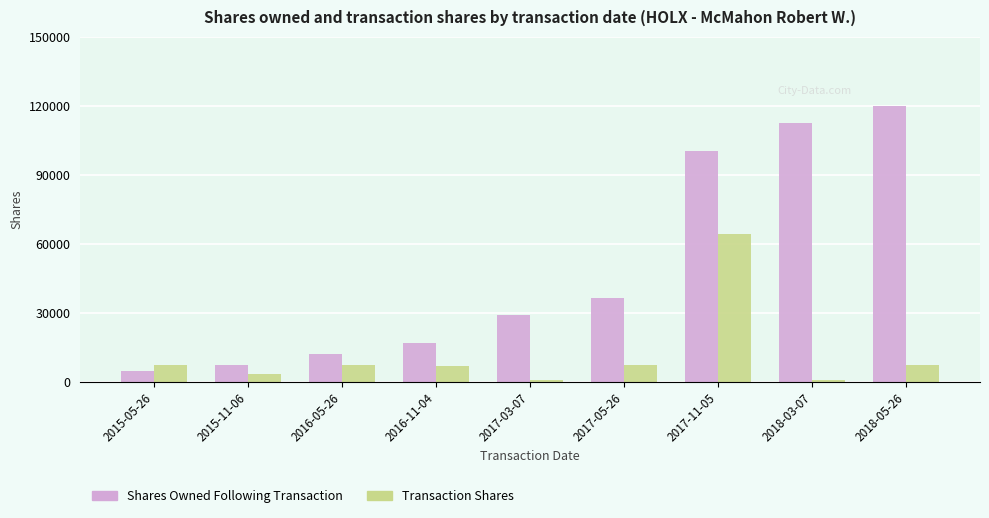

At which category is the sum across all series the highest?

2017-11-05